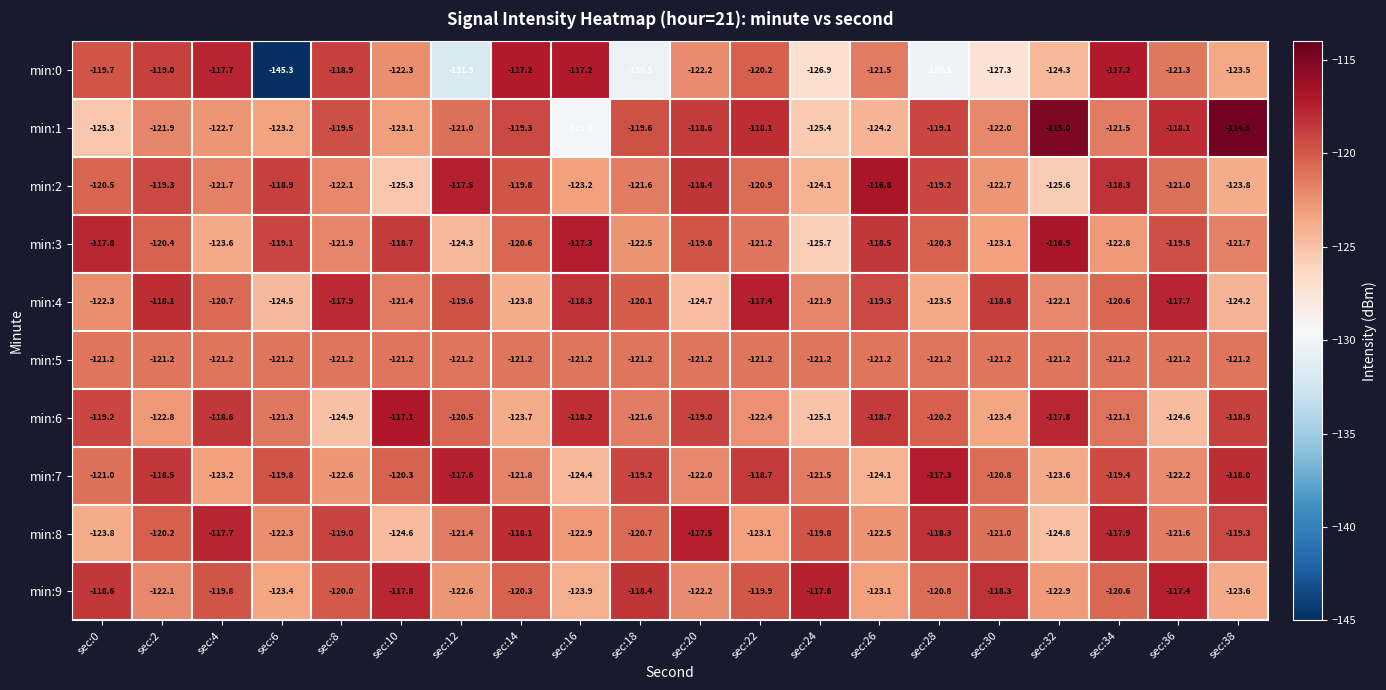

What value does the min:4 series have at sec:20?

-124.7